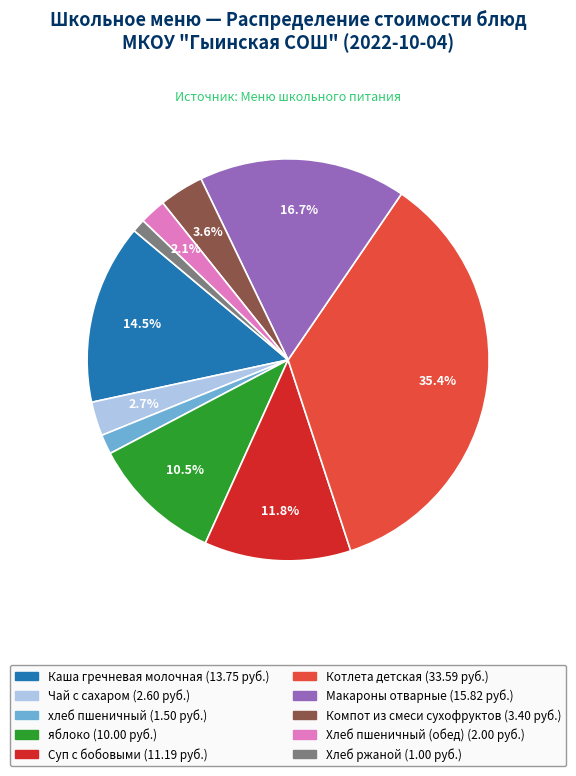

How many segments does this pie chart have?

10